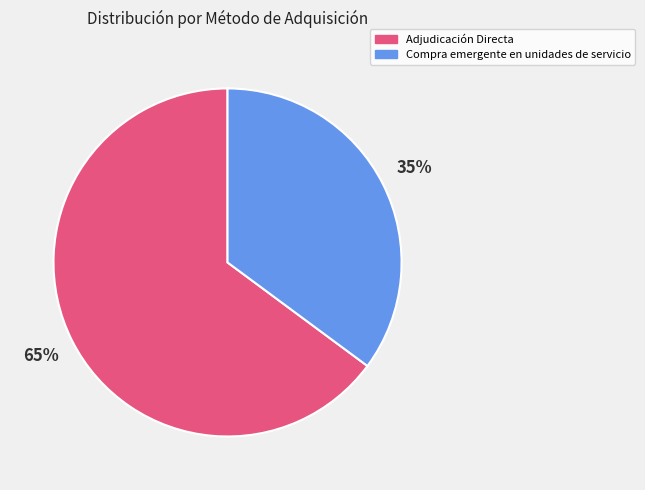

Which category has the smallest portion of the pie?

Compra emergente en unidades de servicio